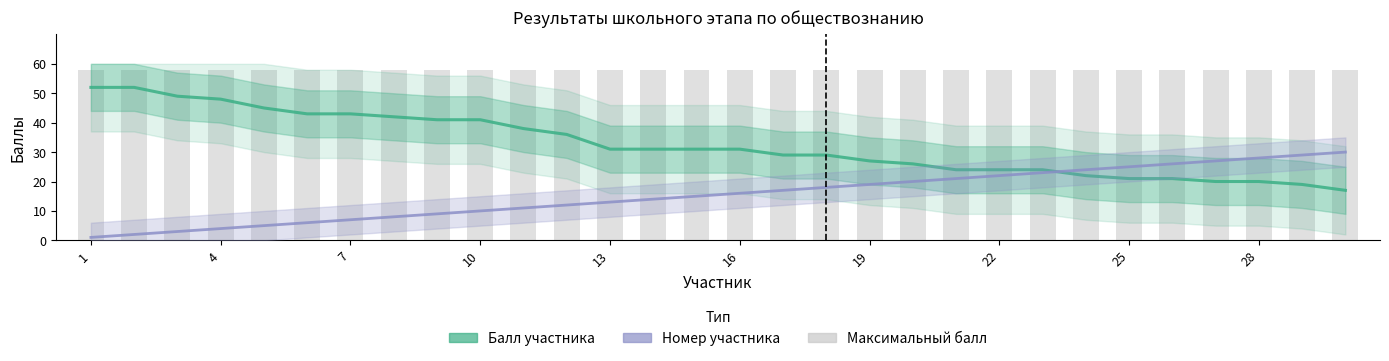

The Максимальный балл series shows 33 at 7. True or false?

False